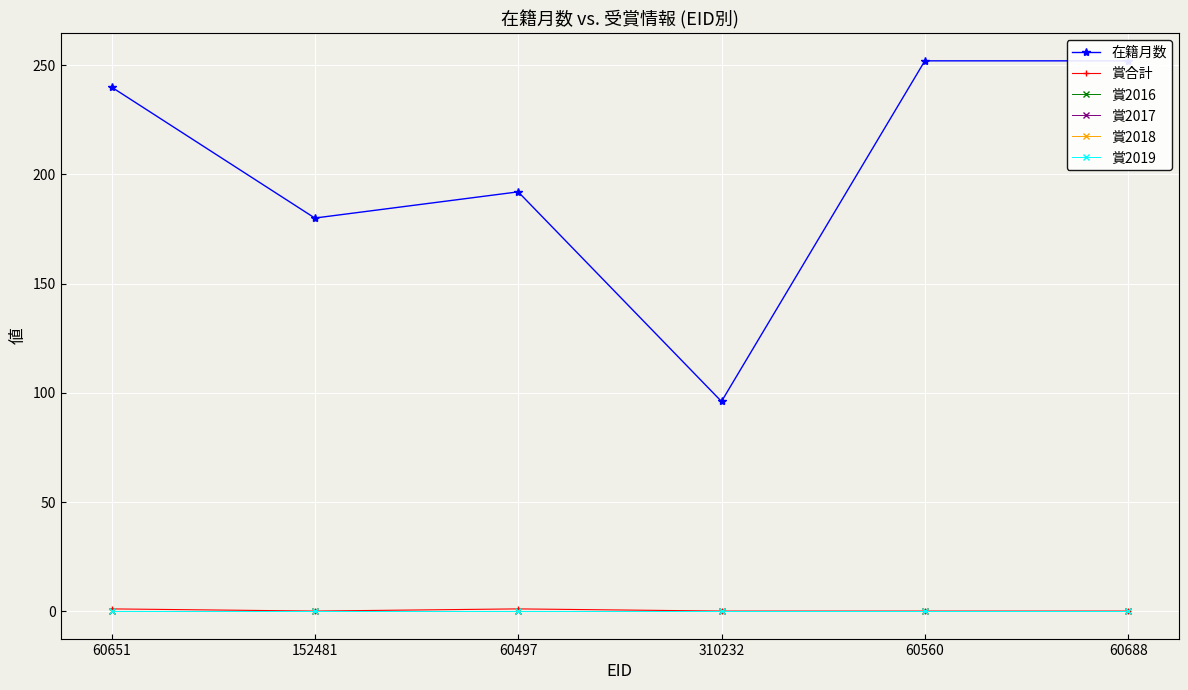

True or false: 在籍月数 has a value of 76 at 60688.

False